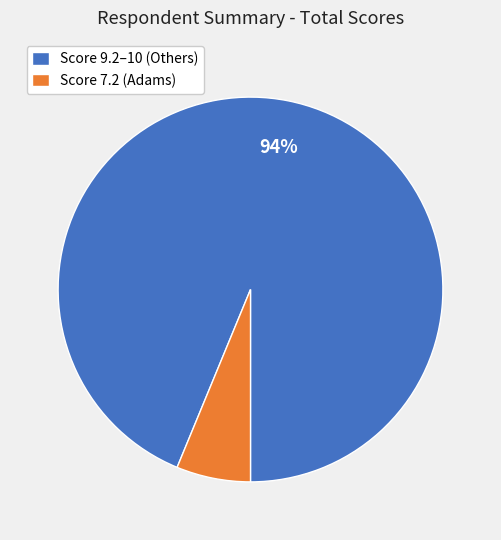

Rank the categories by value from highest to lowest.

Score 9.2–10 (Others), Score 7.2 (Adams)